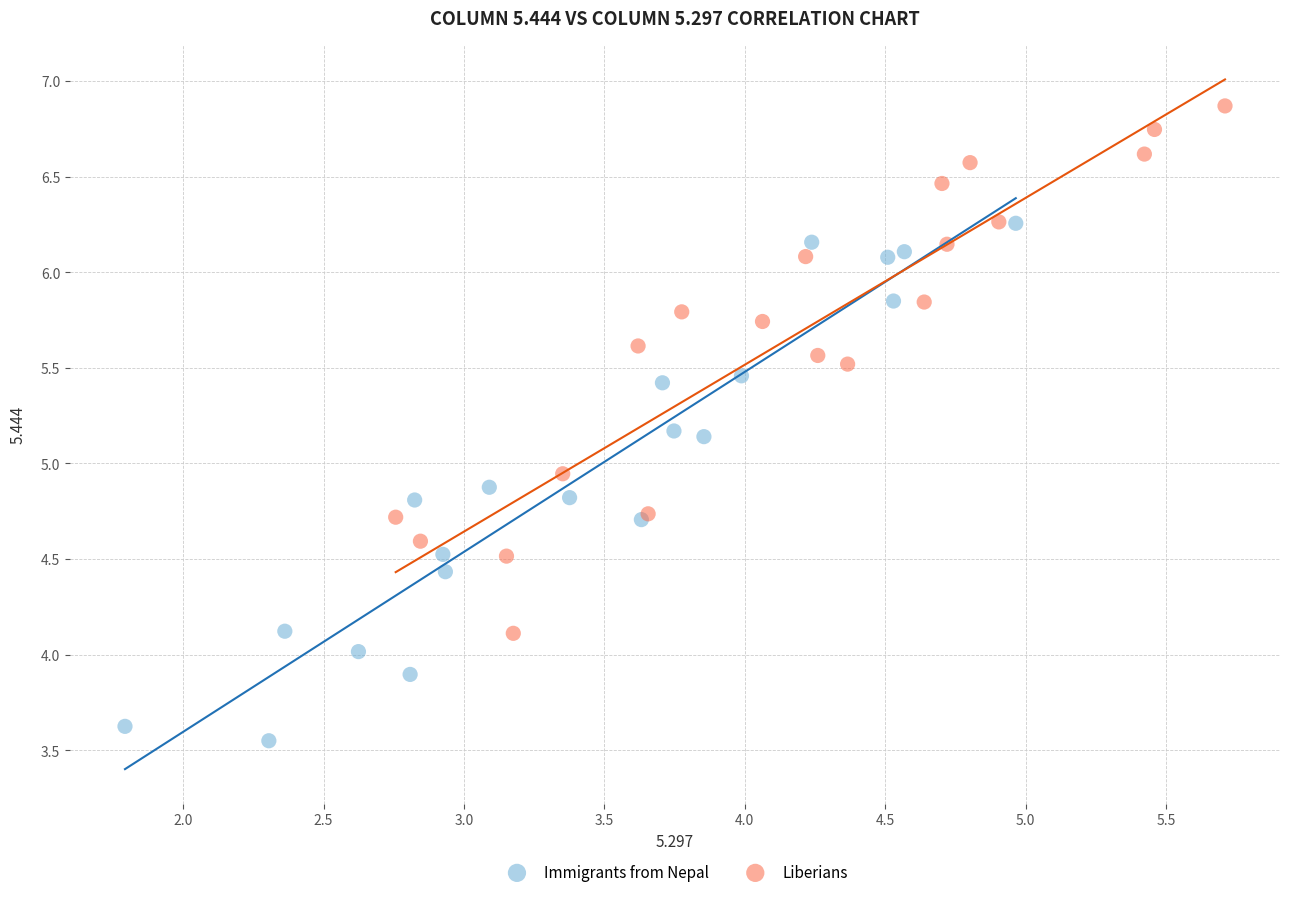

Which series reaches the minimum Y coordinate?

Immigrants from Nepal